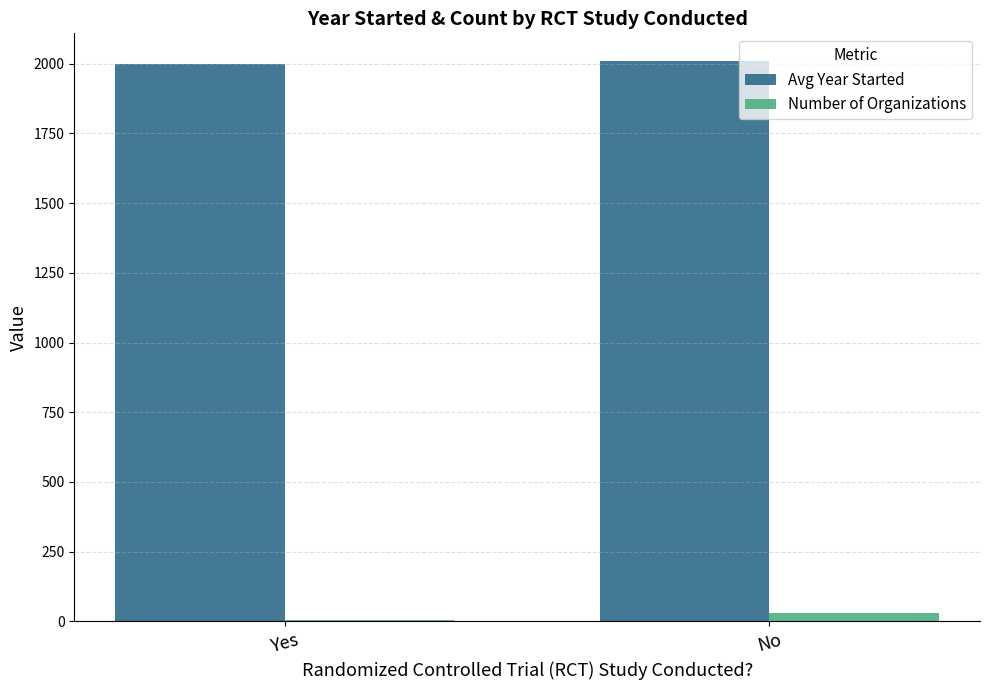

How many Number of Organizations values are between 3 and 30?

2